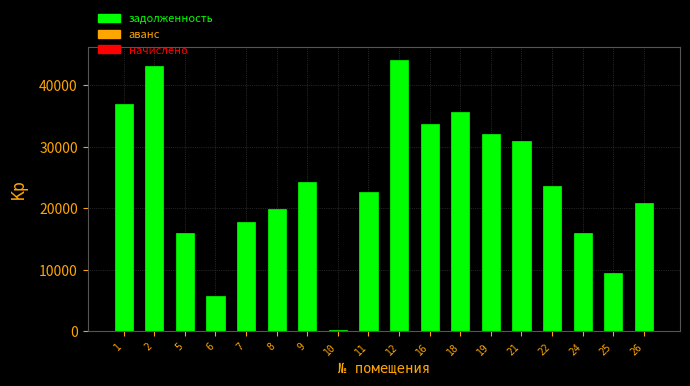

Reading left to right, what are all the values shown in this chart?

37024.2	43213.4	16025.4	5730.1	17793.8	19893.6	24314.4	185.3	22656.6	44097.4	33763.8	35753.3	32106.0	30945.6	23596.1	16025.4	9464.5	20888.2